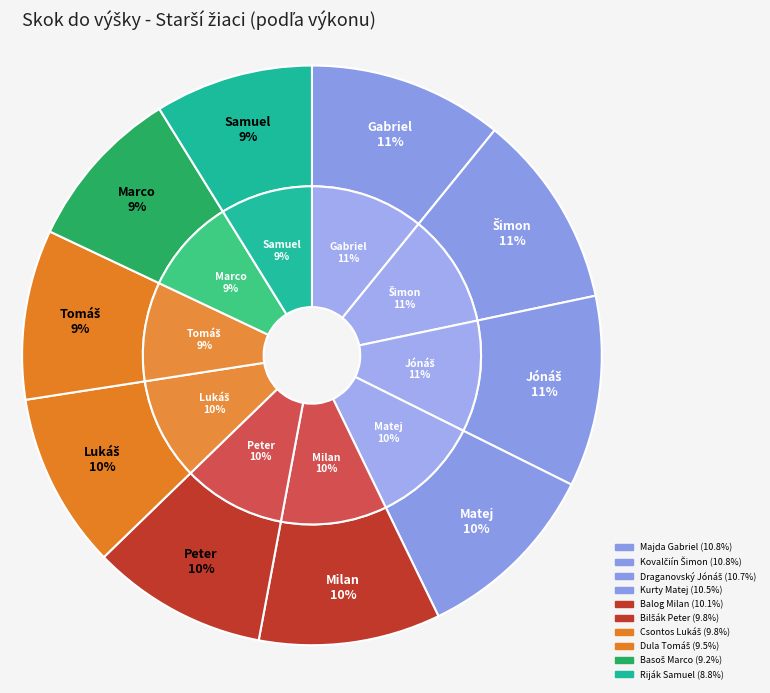

To the nearest percent, what is the difference between the Bilšák Peter and Draganovský Jónáš slice percentages?

1%